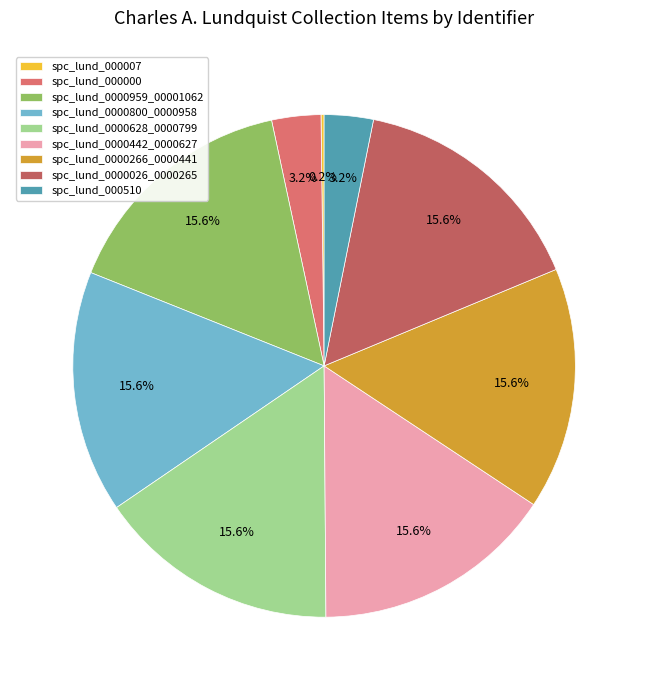

What percentage is the spc_lund_000000 slice, to the nearest percent?

3%